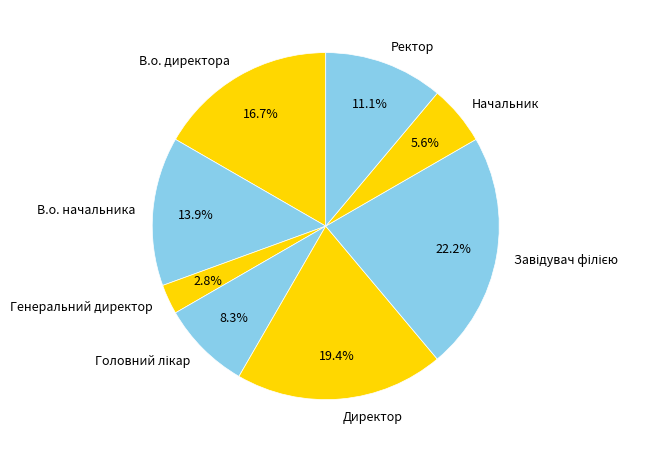

What percentage is NOT represented by Генеральний директор?

97.2%